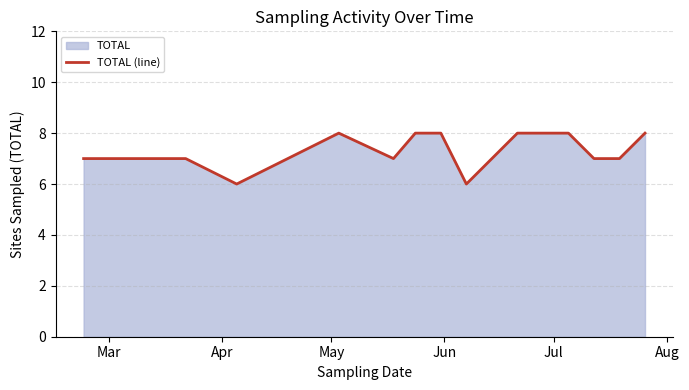

What is the difference between the second highest and minimum values?

2